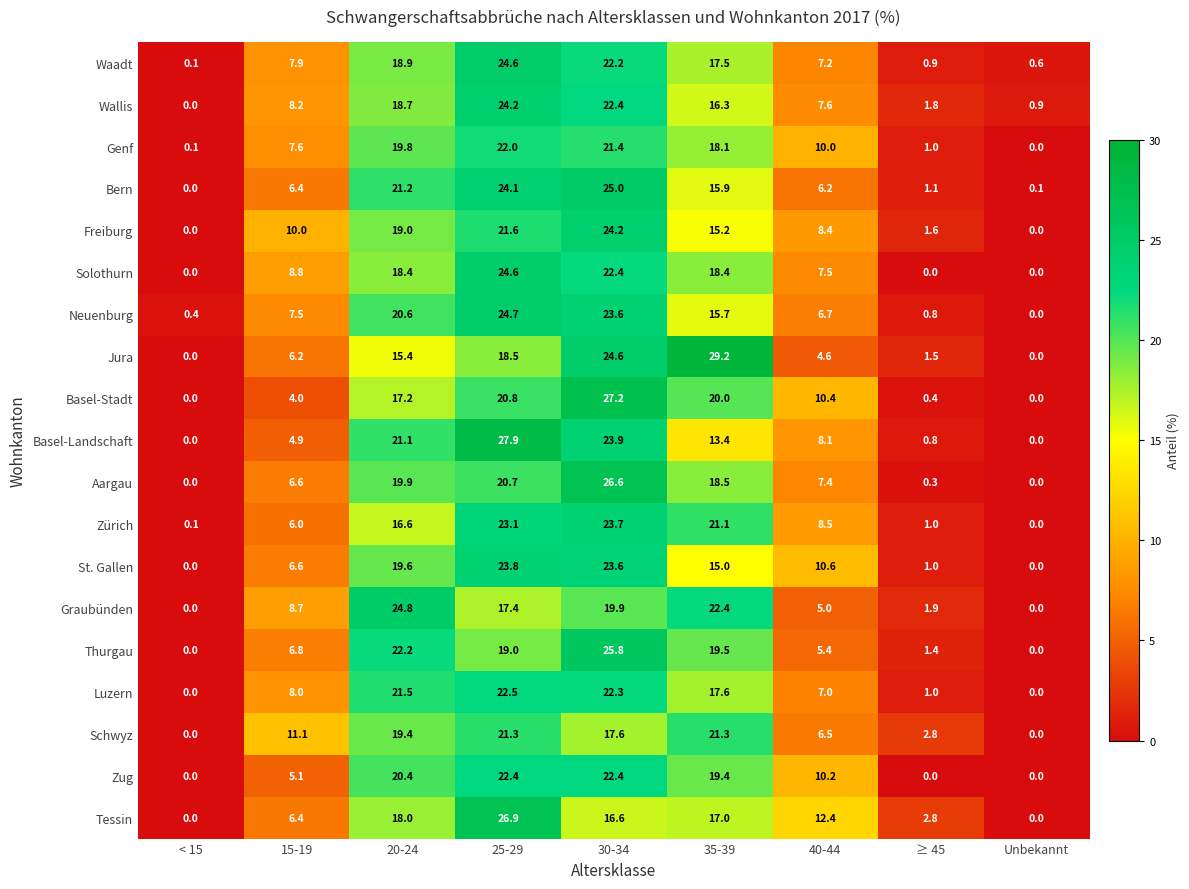

Is it true that Bern equals 2.5 at 15-19?

False